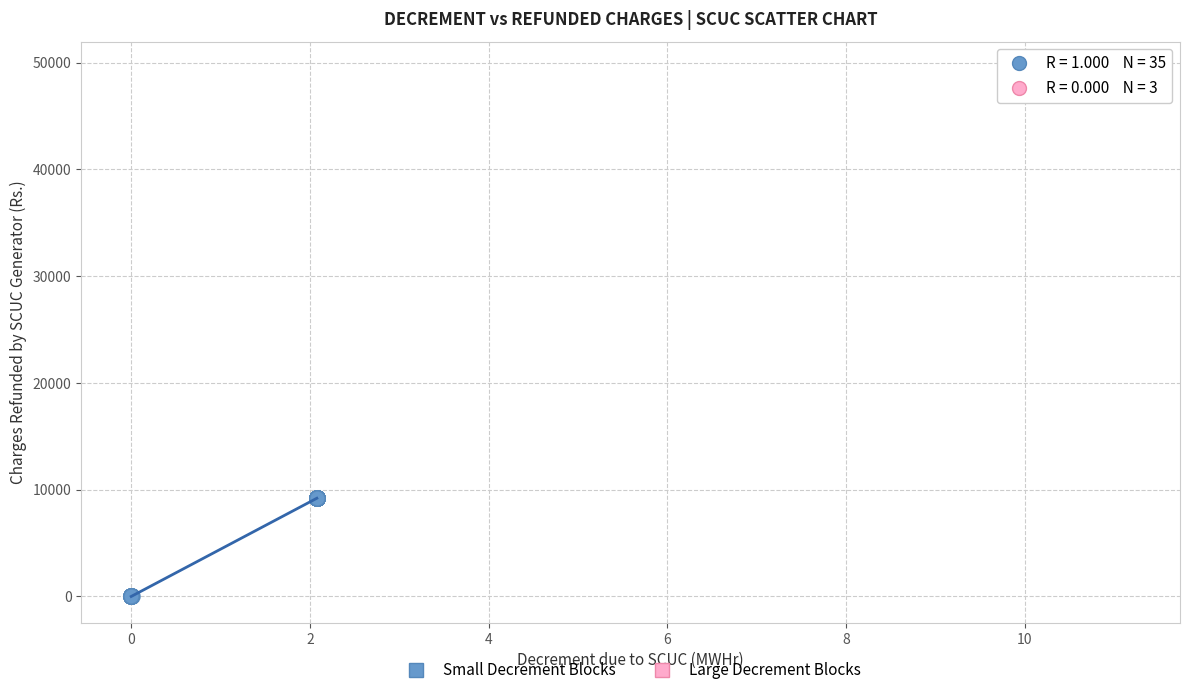

Which series contains the highest Y value?

Large Decrement Blocks